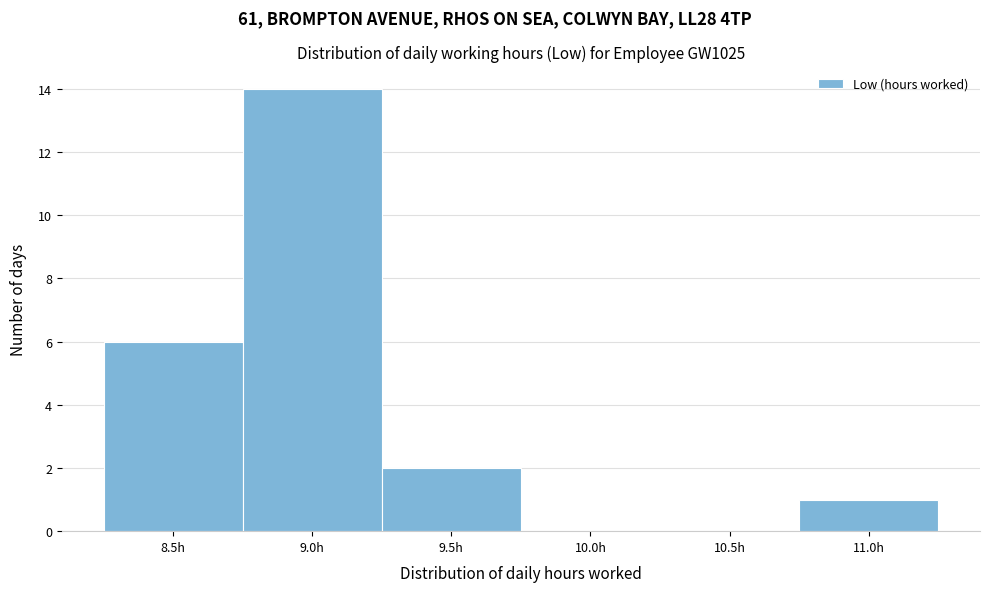

Reading right to left, list all the values displayed in this chart.

11.0h=1	10.5h=0	10.0h=0	9.5h=2	9.0h=14	8.5h=6